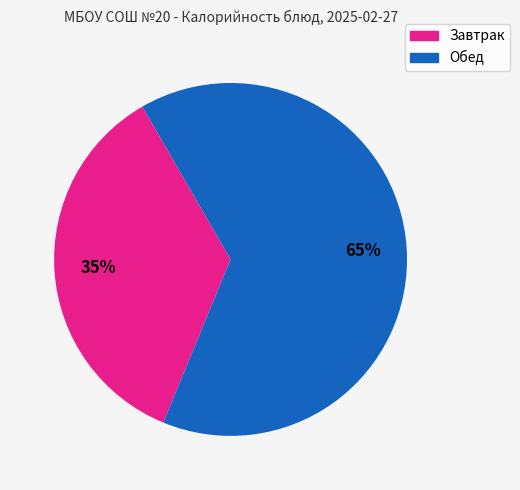

To the nearest percent, what is the average slice percentage?

50%